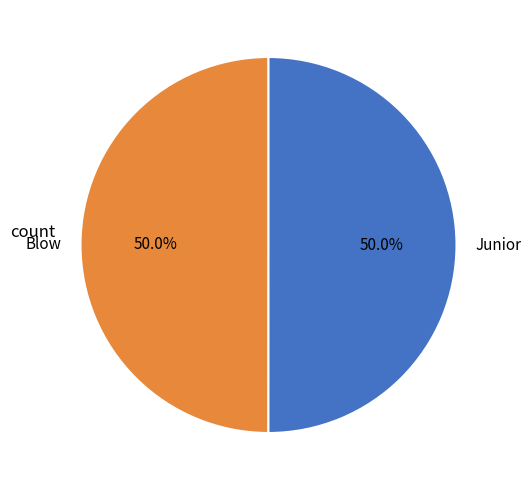

Do Junior and Blow together represent more than half of the pie?

Yes